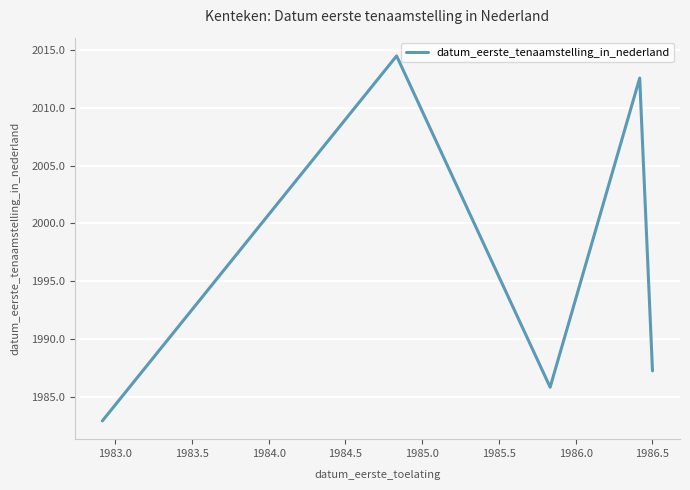

How many interior local valleys (lower than both neighbors) does the data have?

1